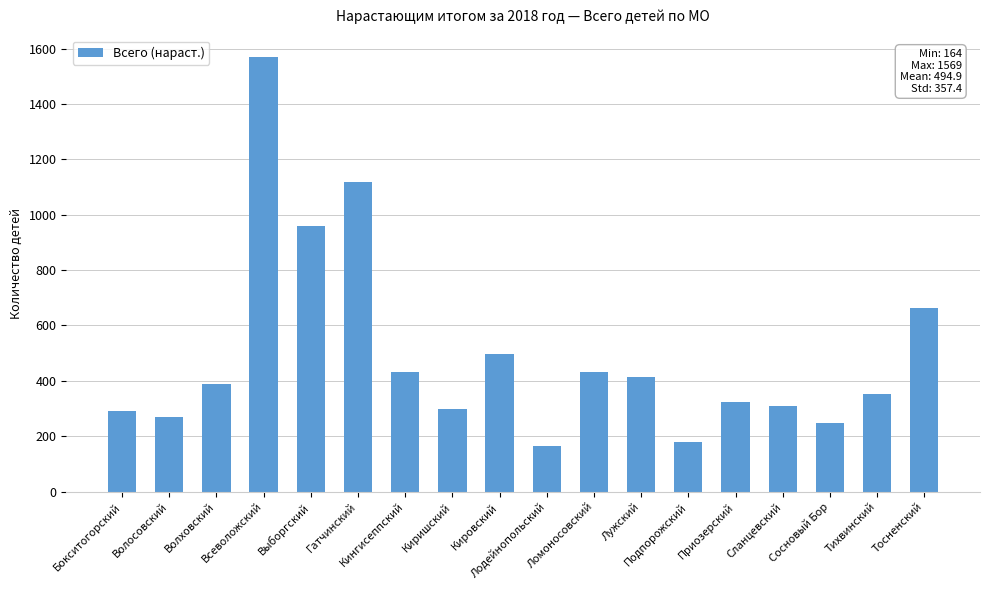

What is the sum of all values?

8908